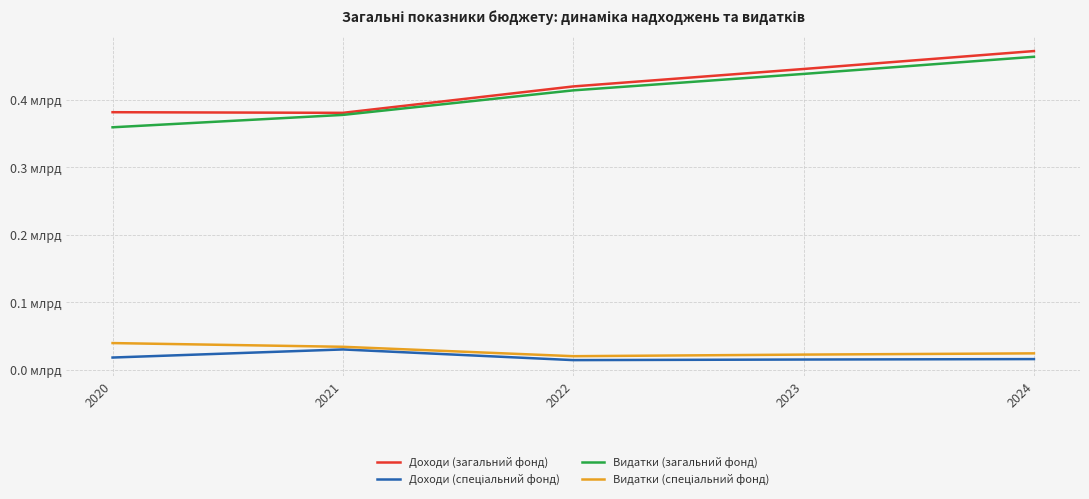

True or false: Видатки (загальний фонд) has more than 2 interior local peaks.

False